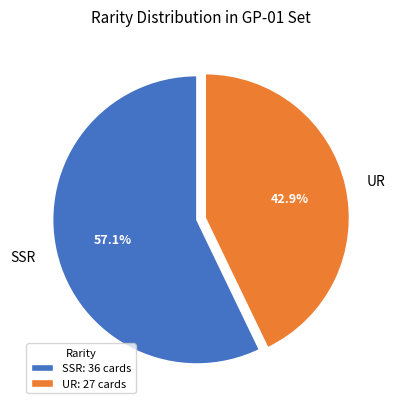

To the nearest percent, what is the difference between the SSR and UR slice percentages?

14%